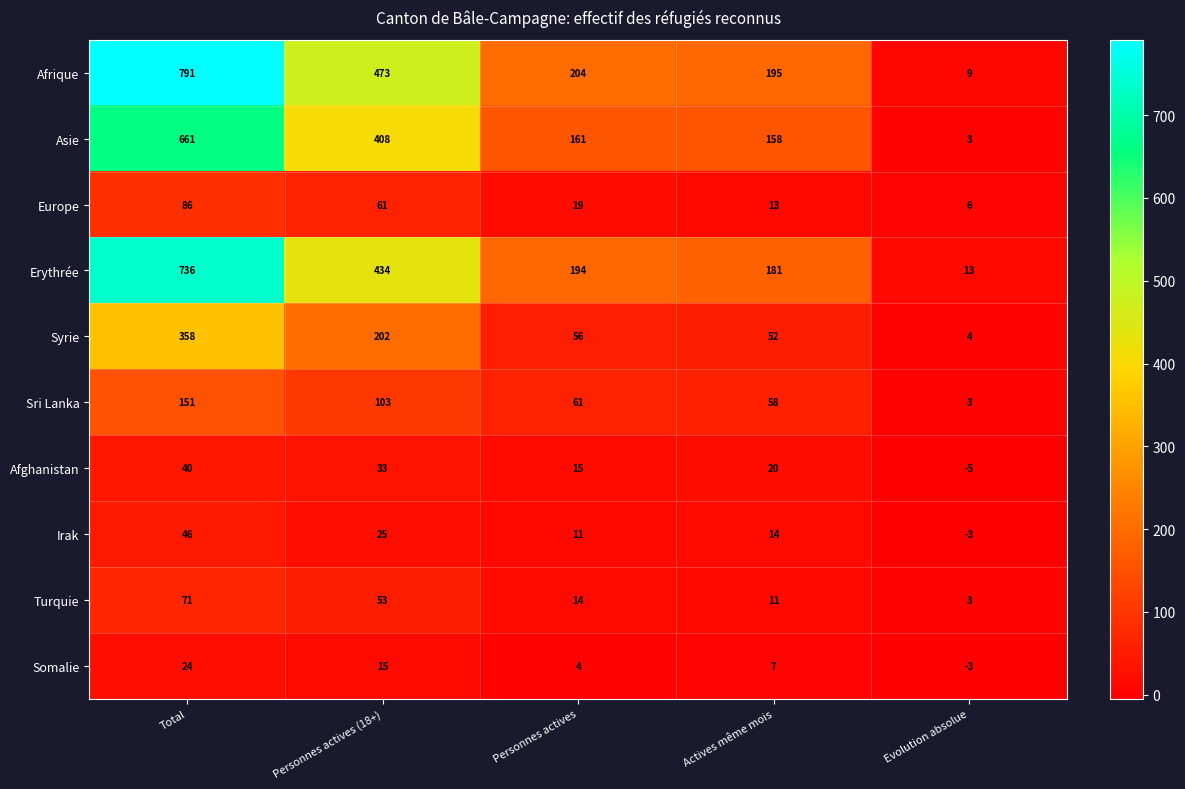

The value of Sri Lanka at Actives même mois is 58. True or false?

True